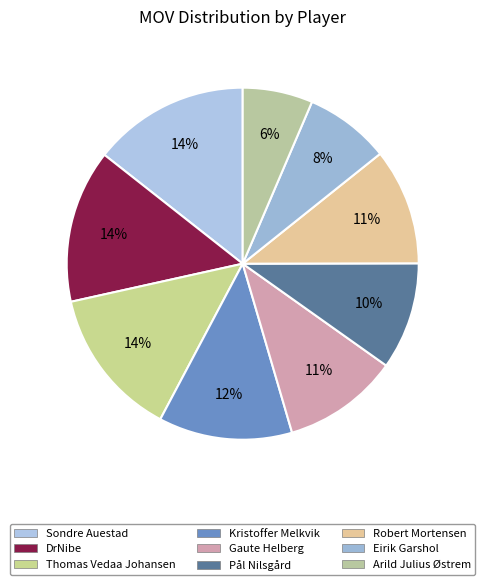

What is the smallest slice in the pie chart?

Arild Julius Østrem